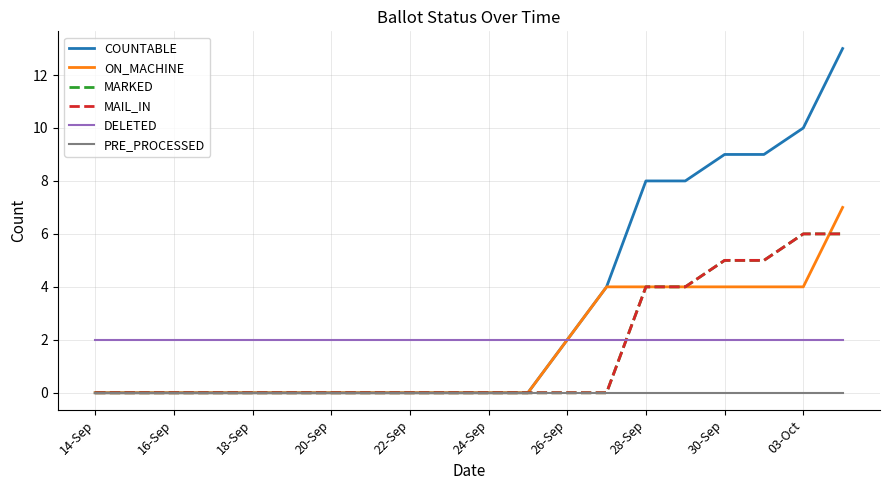

Is this an area chart (filled region under the line)?

No